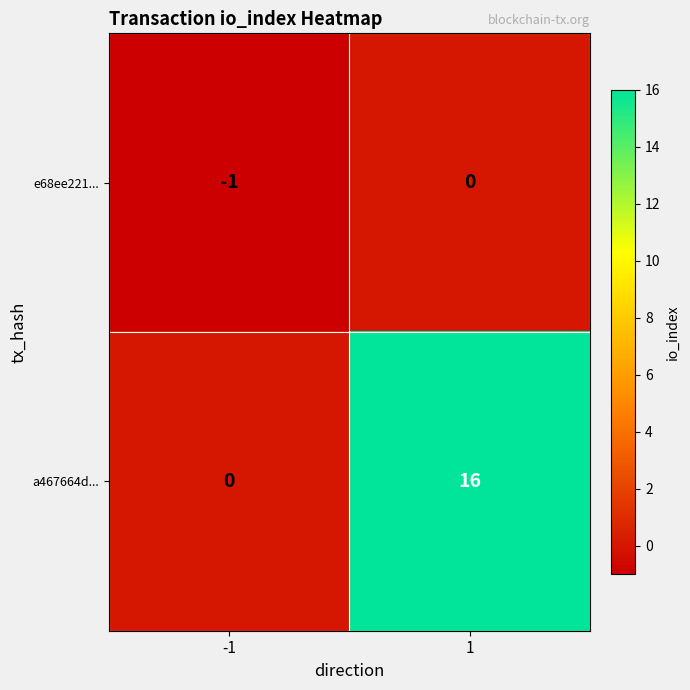

Reading right to left, extract all data points from this chart.

e68ee221...: 0	-1
a467664d...: 16	0